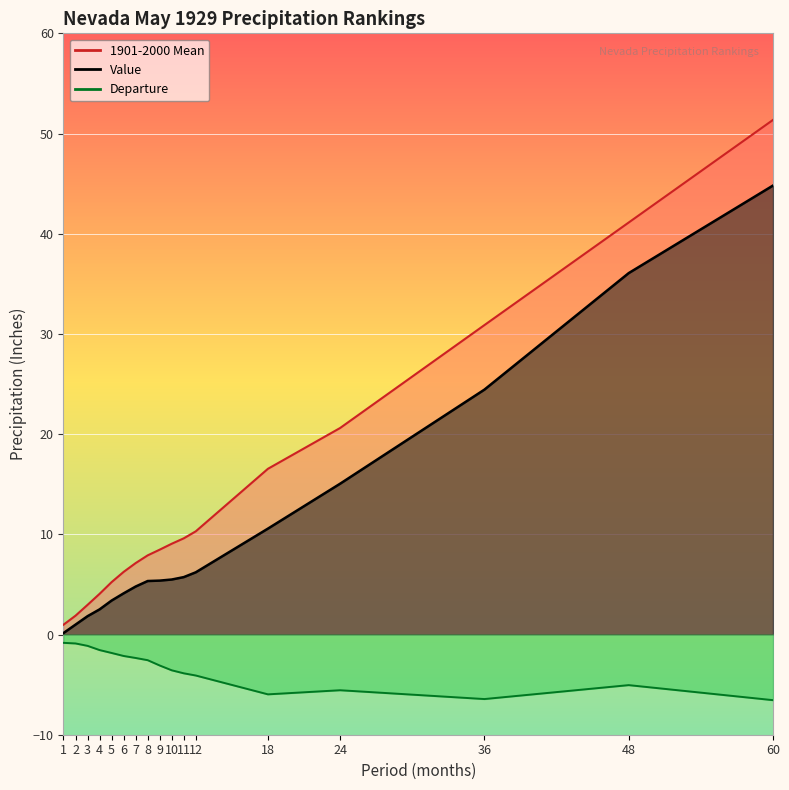

True or false: Departure and 1901-2000 Mean intersect in this chart.

False